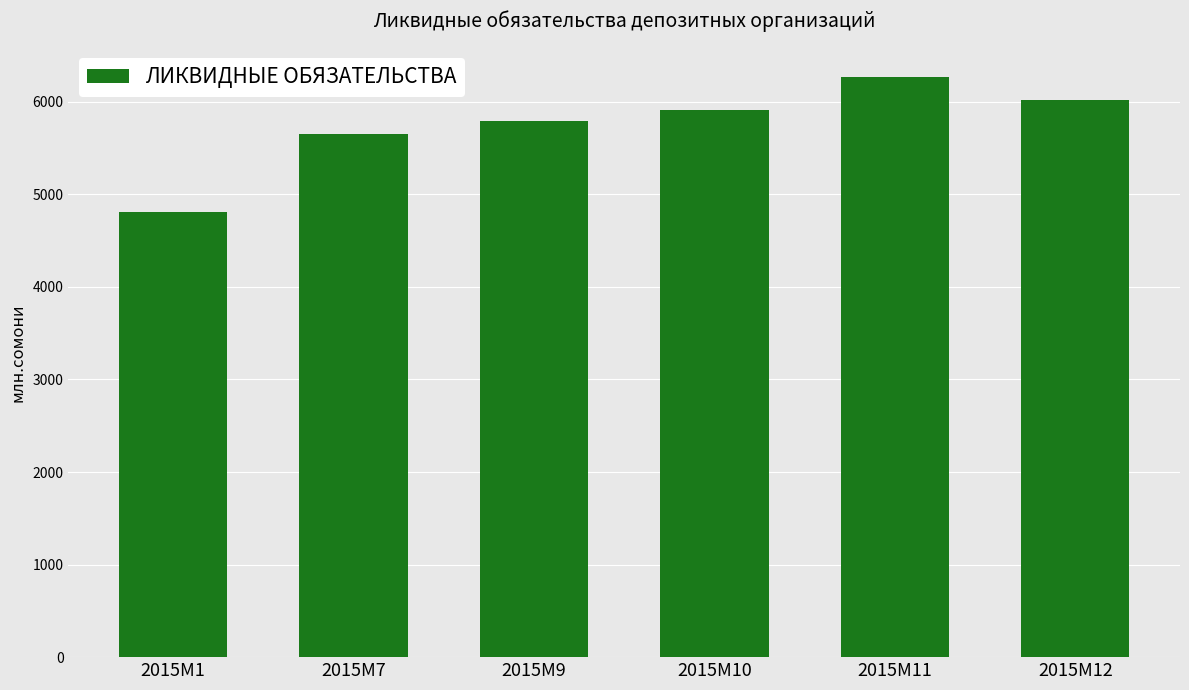

How many bars are there in total?

6